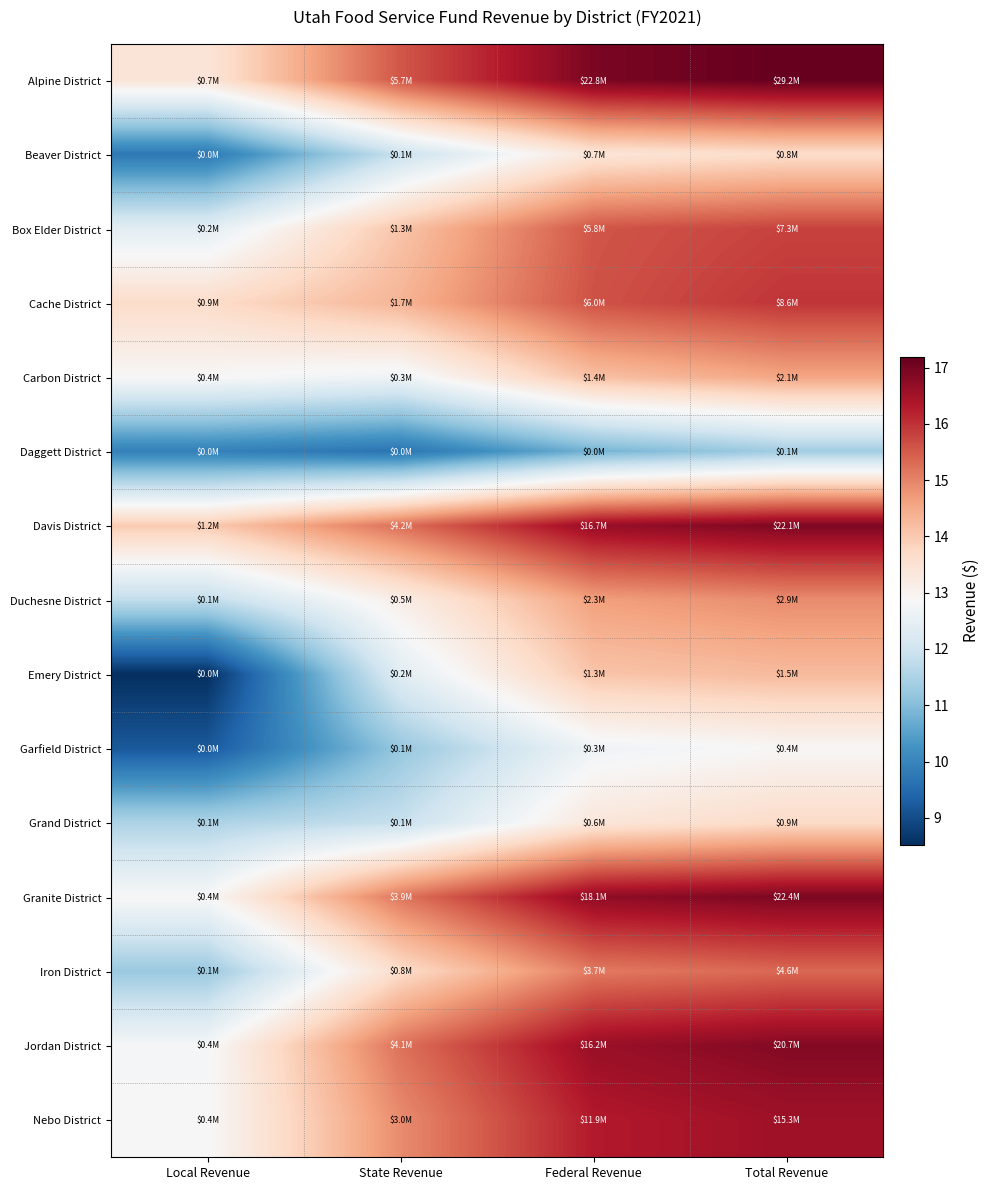

At how many categories does at least one series exceed 13?

4